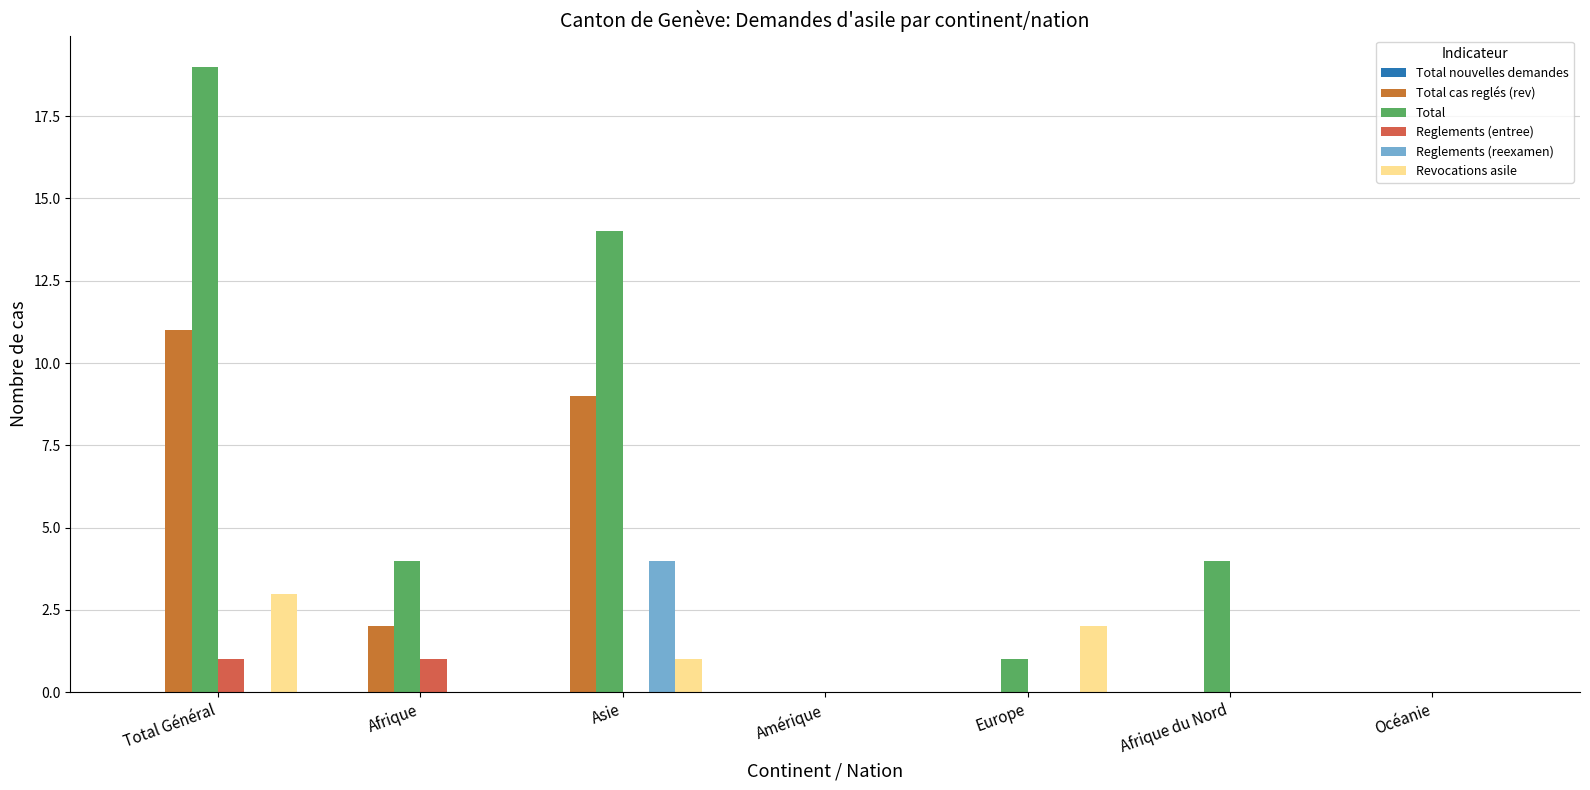

How many distinct data groups are displayed?

5